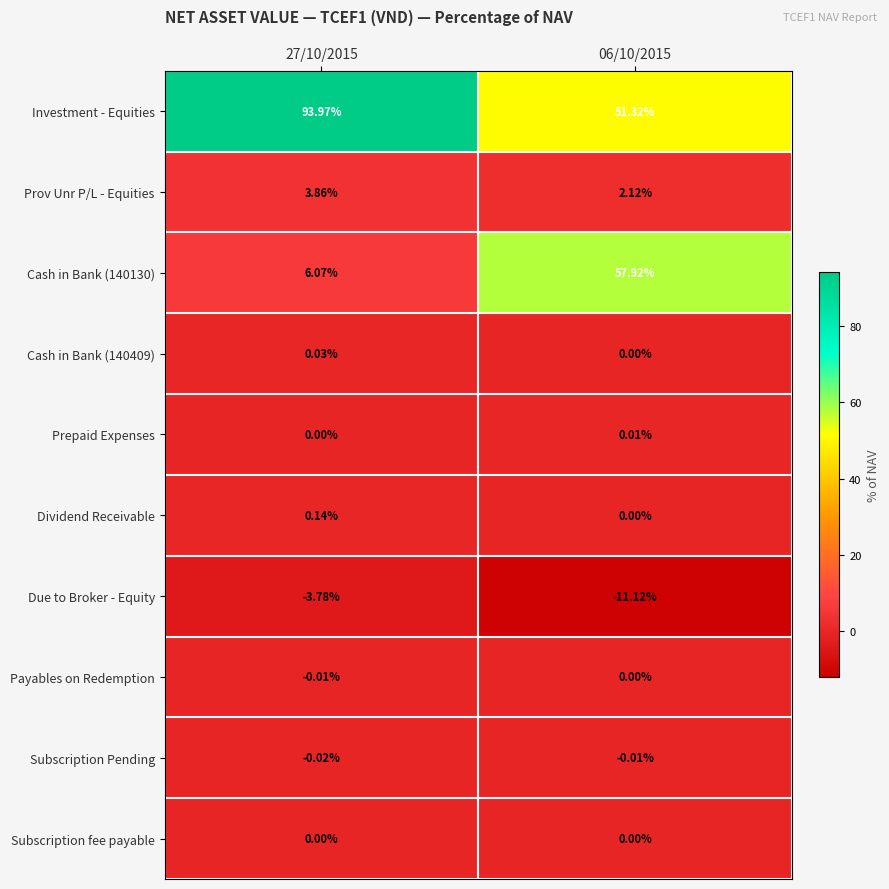

Which series has the largest total across all categories?

Investment - Equities